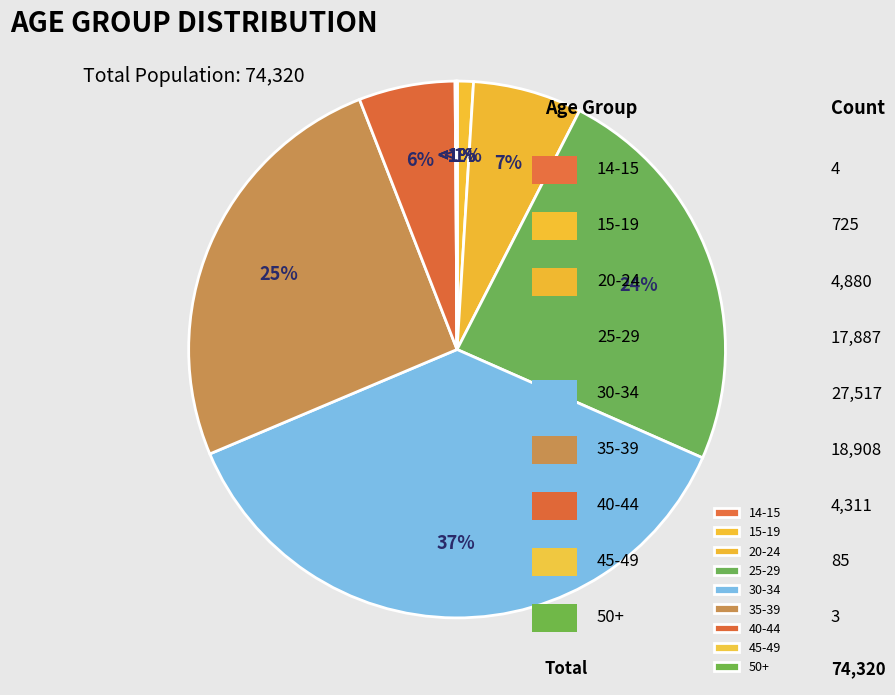

To the nearest percent, what is the average slice percentage?

11%